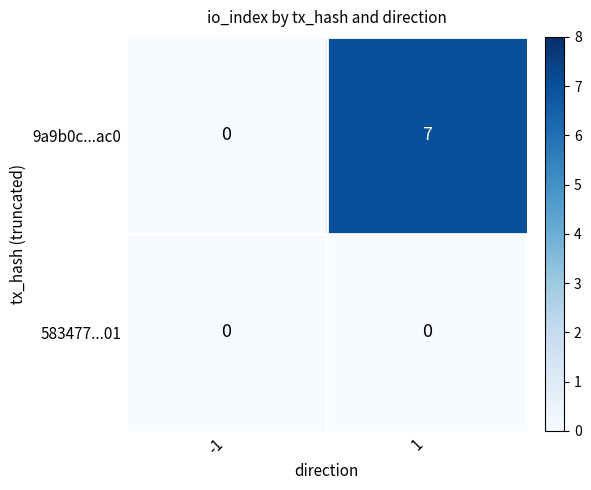

What is the maximum value shown in the chart?

7